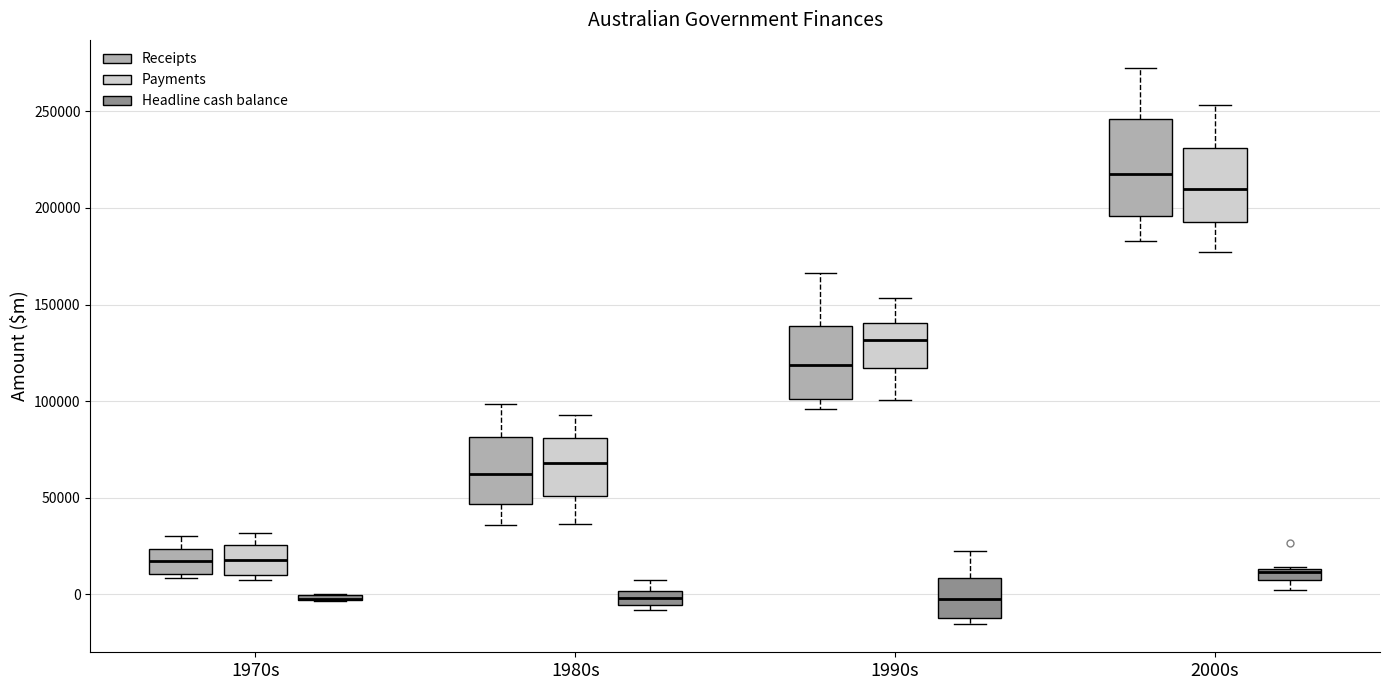

Where does the lower whisker of the box for 1980s (Receipts) end on the y-axis? The values are not printed on the chart, so give them approximately, as read against the axis.

35000